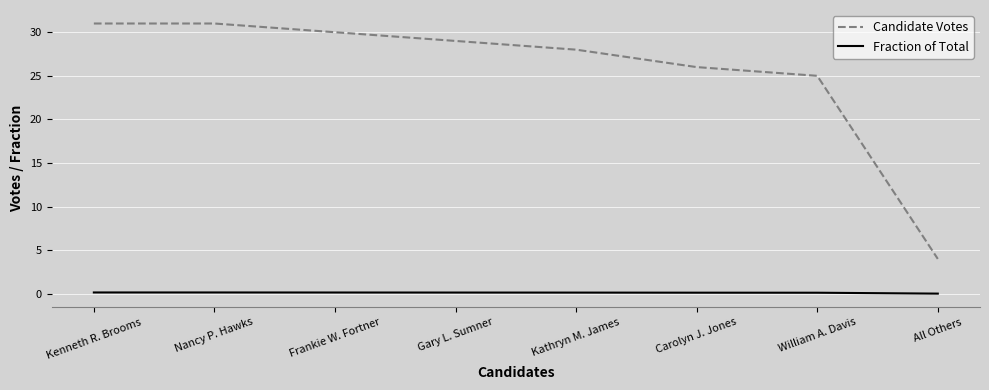

Which series changed the most between Nancy P. Hawks and Carolyn J. Jones?

Candidate Votes